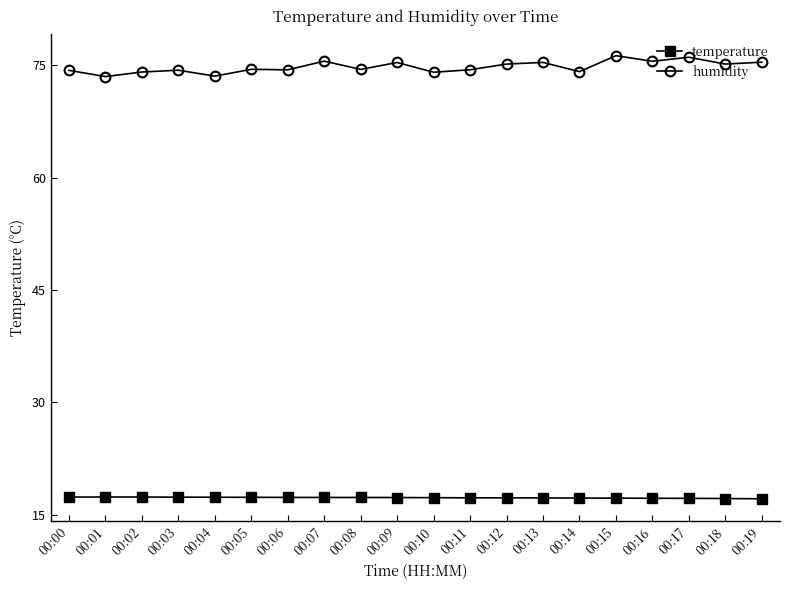

What is the difference between the maximum and second lowest values in the temperature series?

0.2